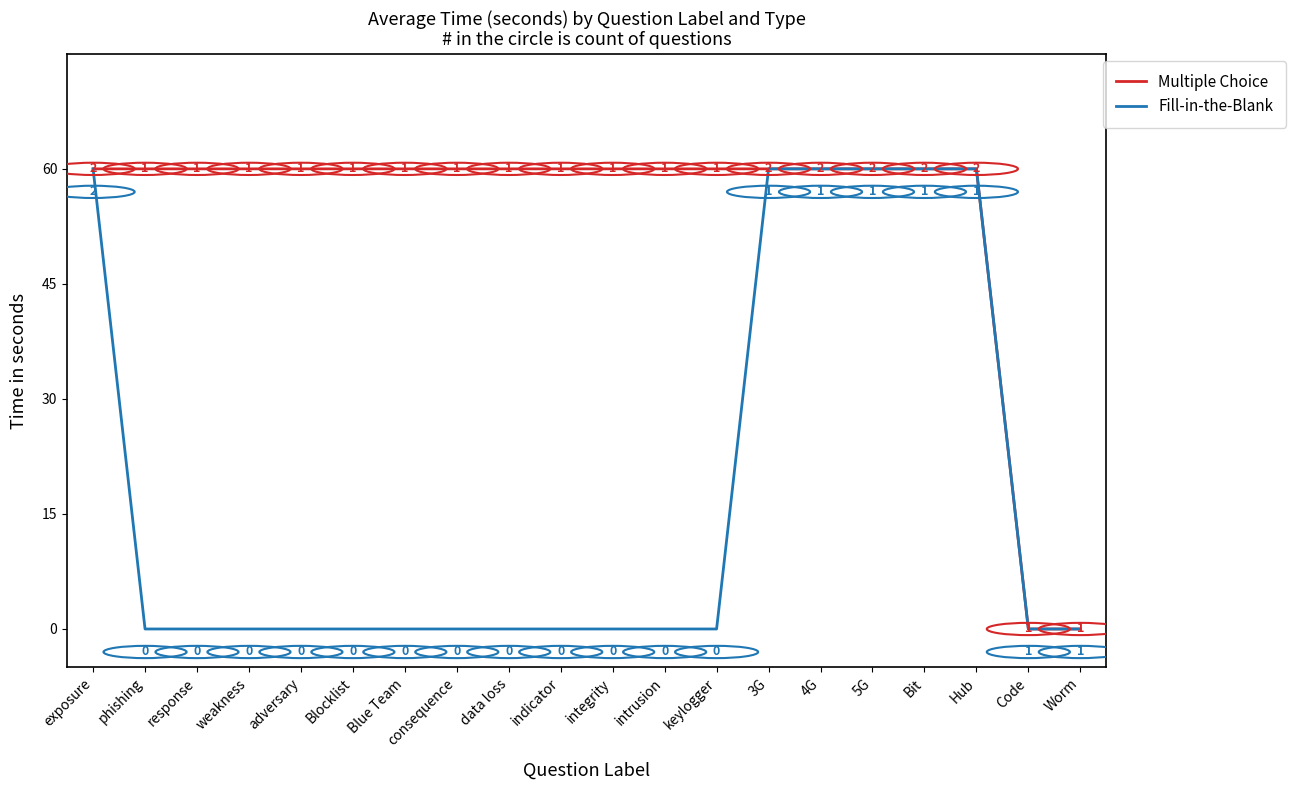

Is it true that Multiple Choice equals 60 at keylogger?

True